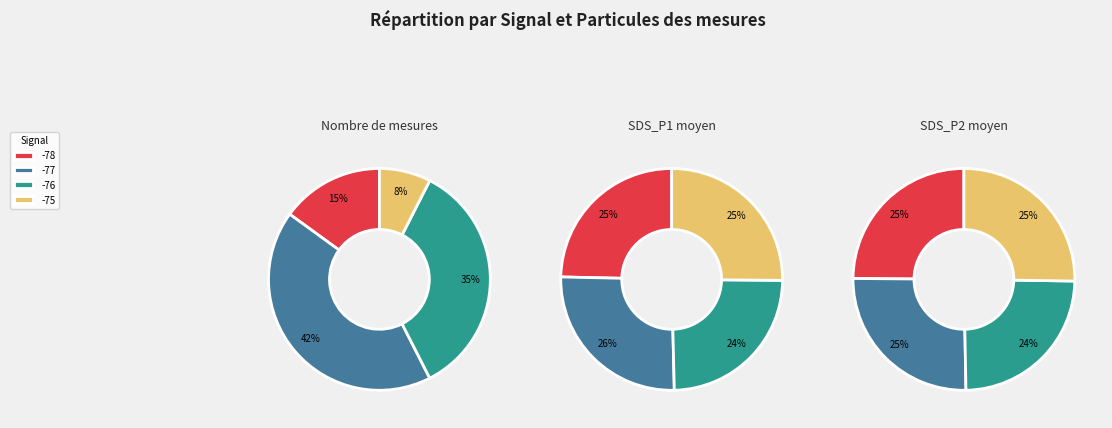

Does 27 represent more than half of the total?

No